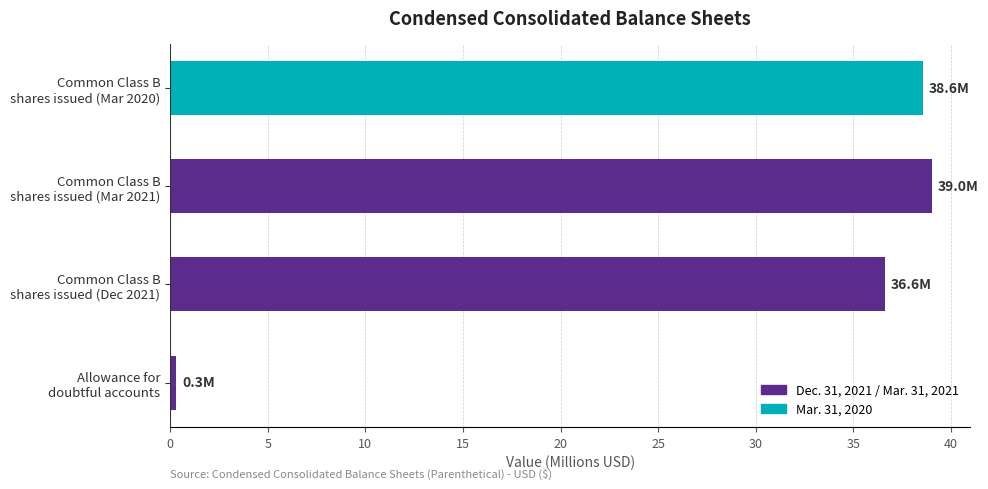

What is the difference between the maximum and minimum values?

38.7